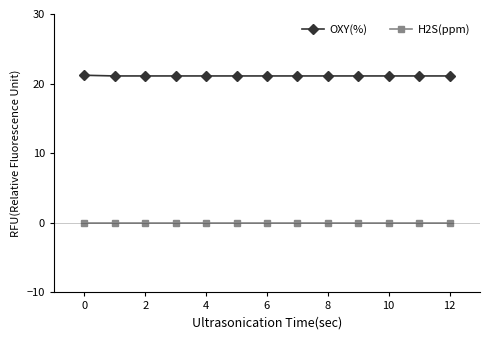

True or false: OXY(%) and H2S(ppm) cross at least once.

False